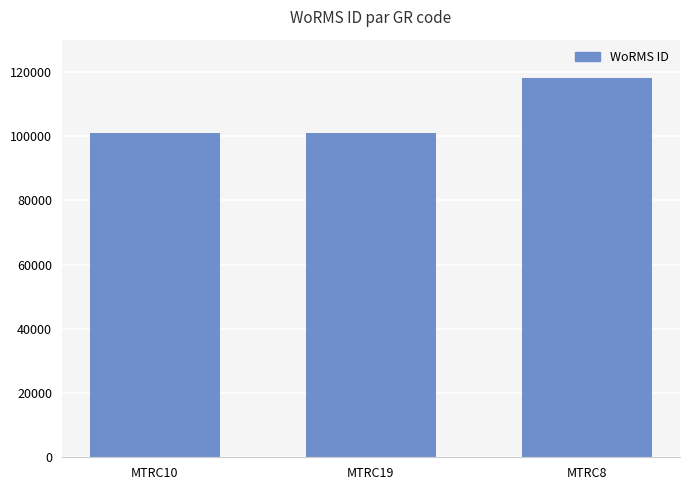

How many bars are there in total?

3